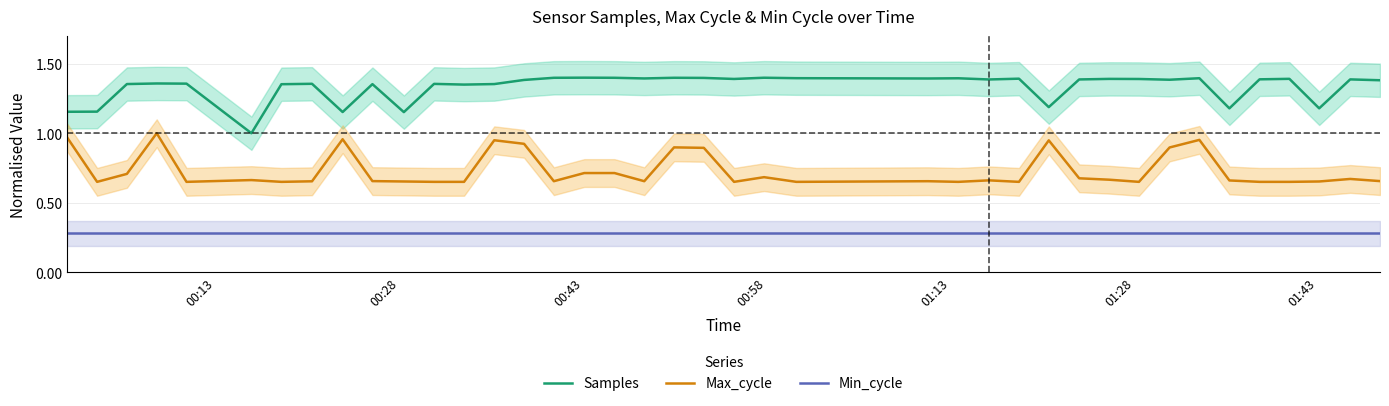

How many lines are shown in the chart?

3